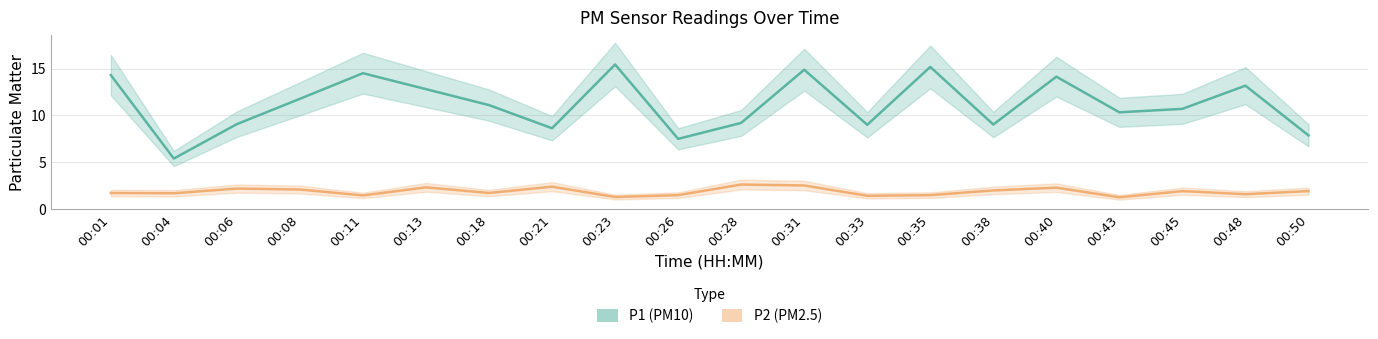

What is the value of the P2 point at the 2nd from the left?

1.7